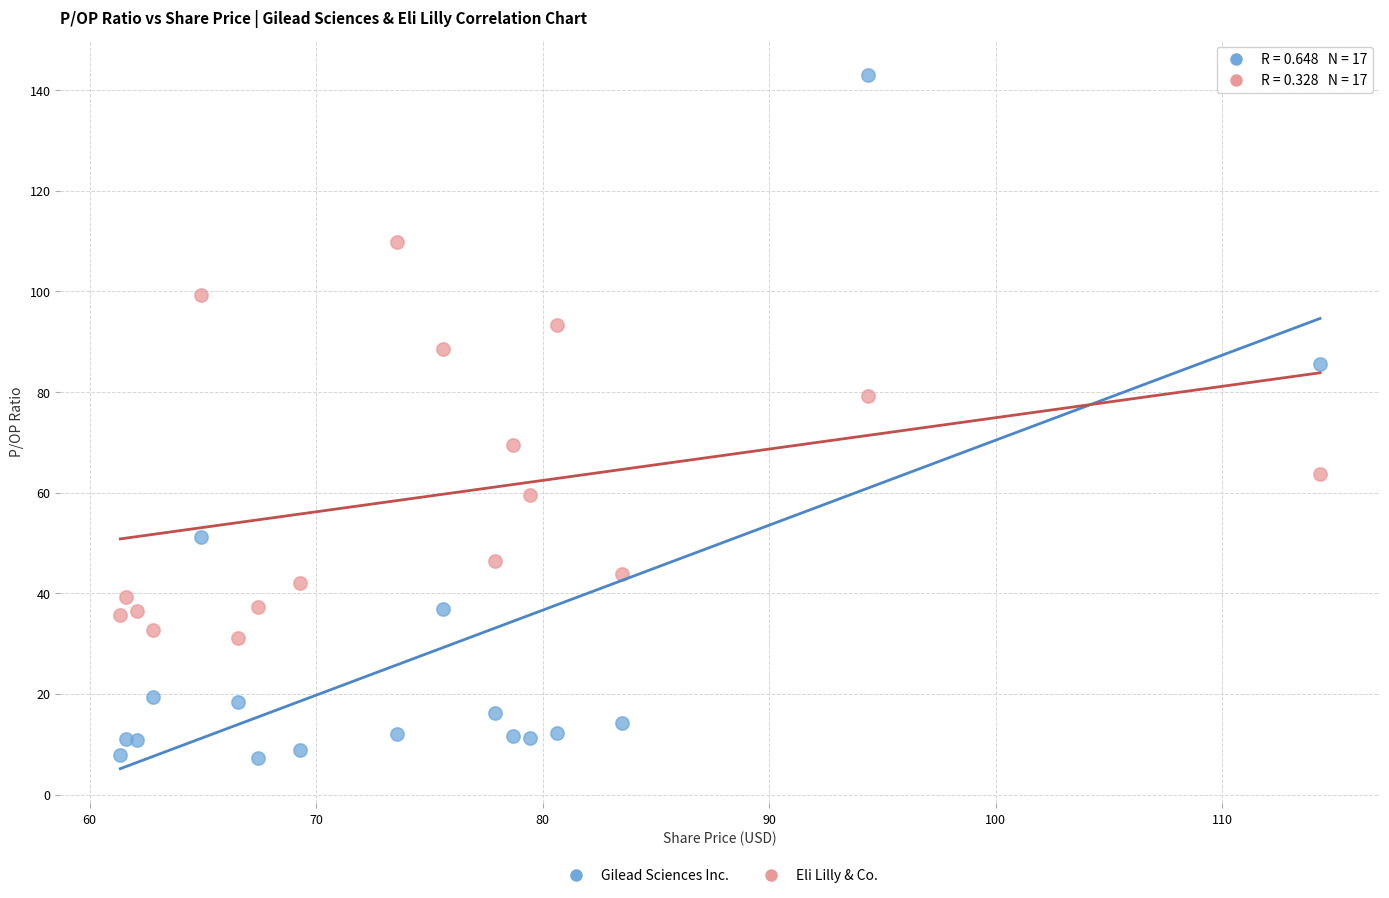

What is the X range (max minus min) for the scatter plot?

53.0